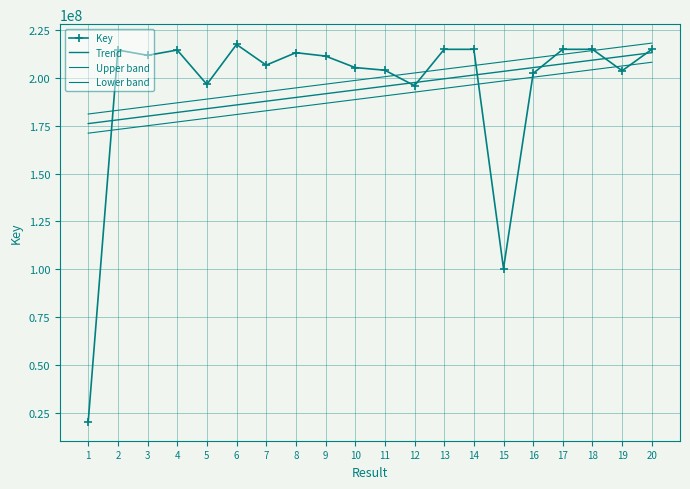

Where does the Key series first go above 211719660?

2